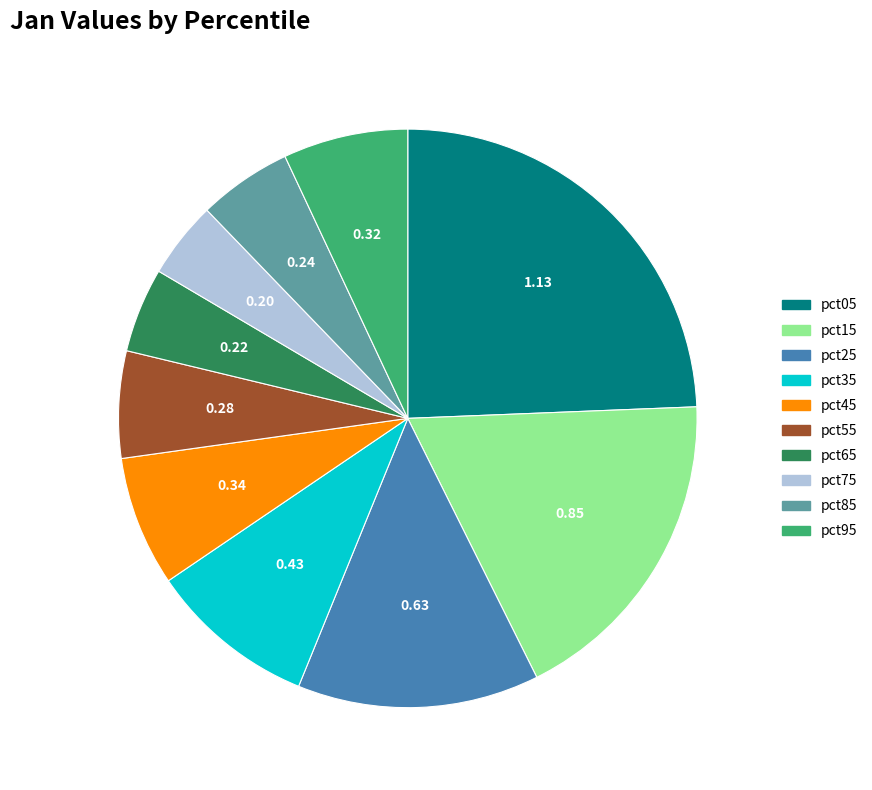

Is the sum of pct15 and pct85 greater than half?

No